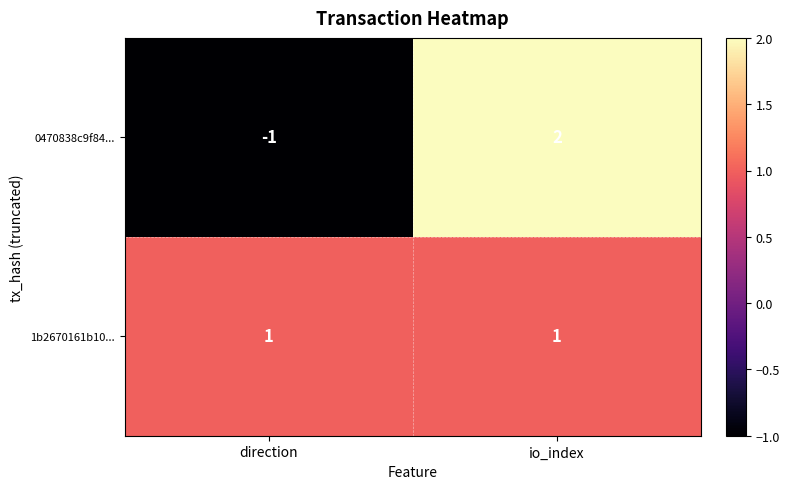

Reading left to right, list all the values displayed in this chart.

0470838c9f84...: direction=-1	io_index=2
1b2670161b10...: direction=1	io_index=1